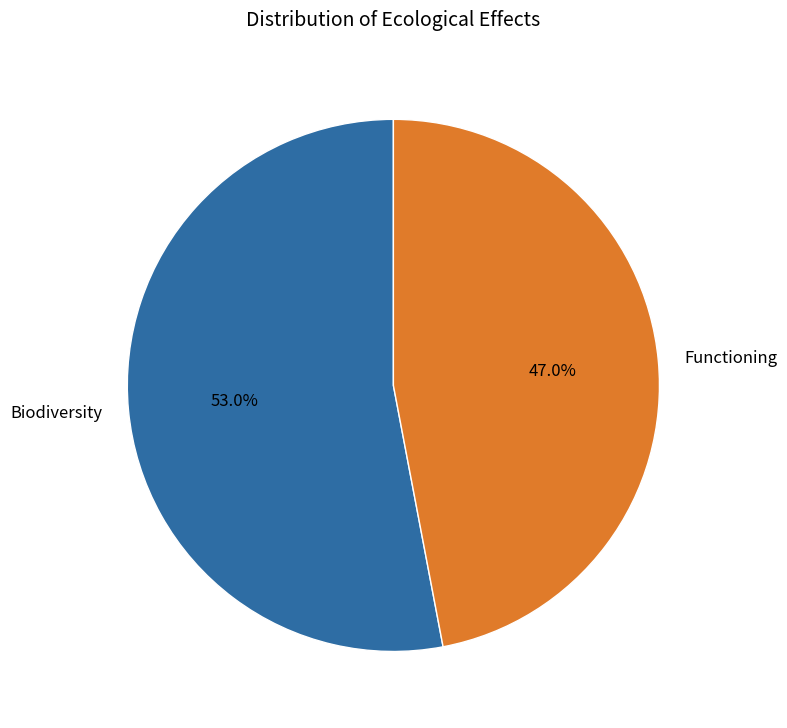

How many segments does this pie chart have?

2